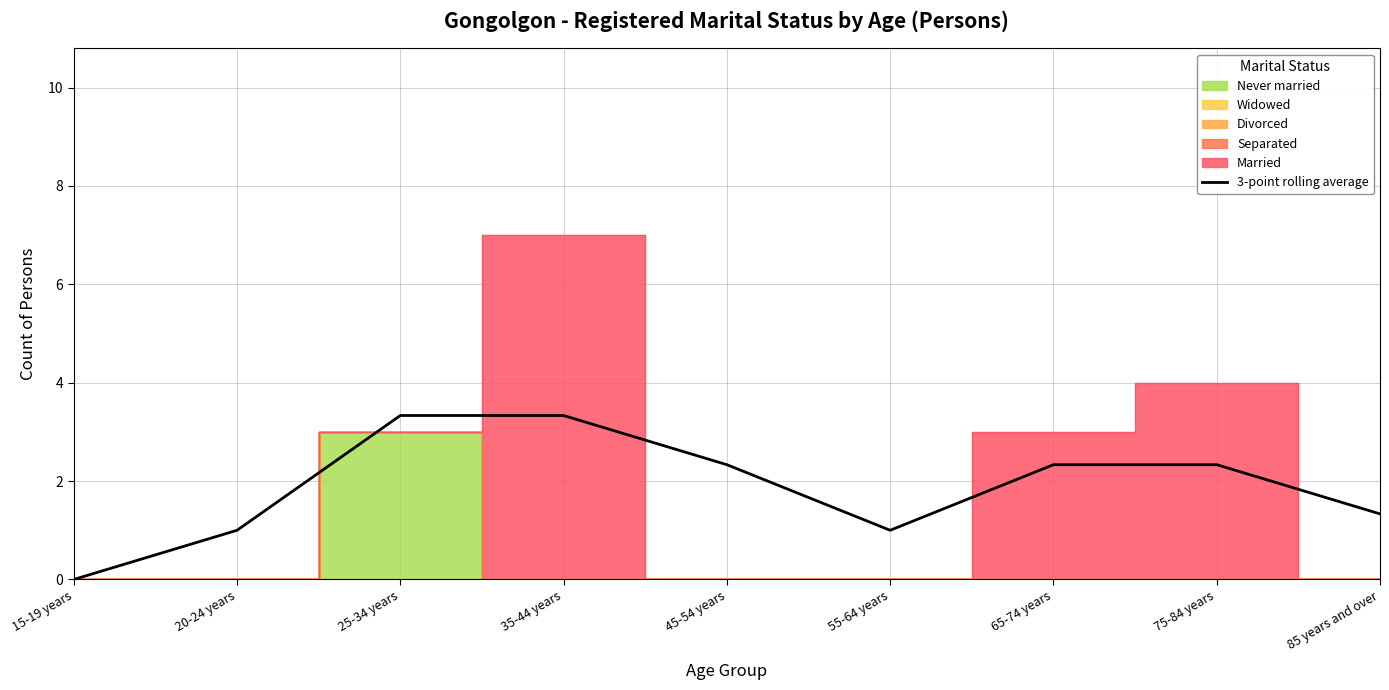

What is the difference between the maximum and minimum values?

3.3